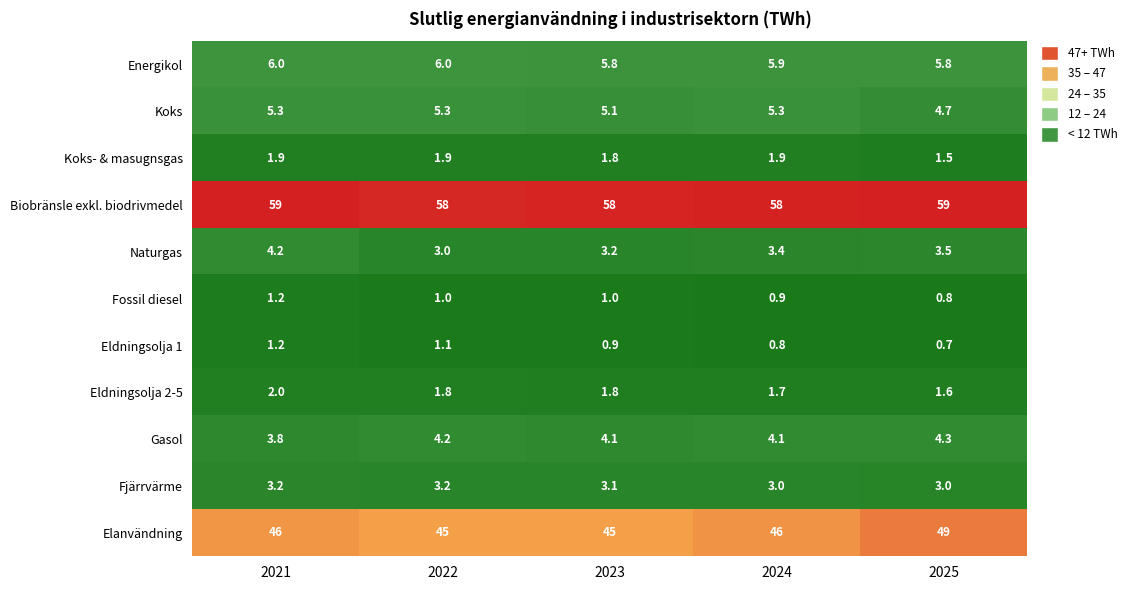

Count the number of categories in the chart.

5